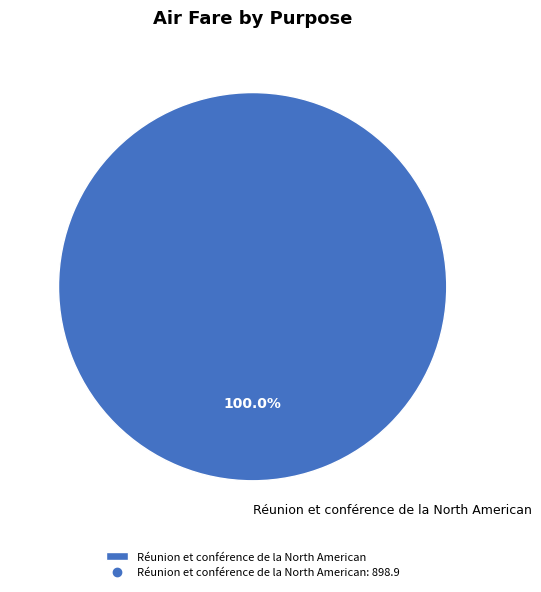

Rank the categories by value from lowest to highest.

Réunion et conférence de la North American